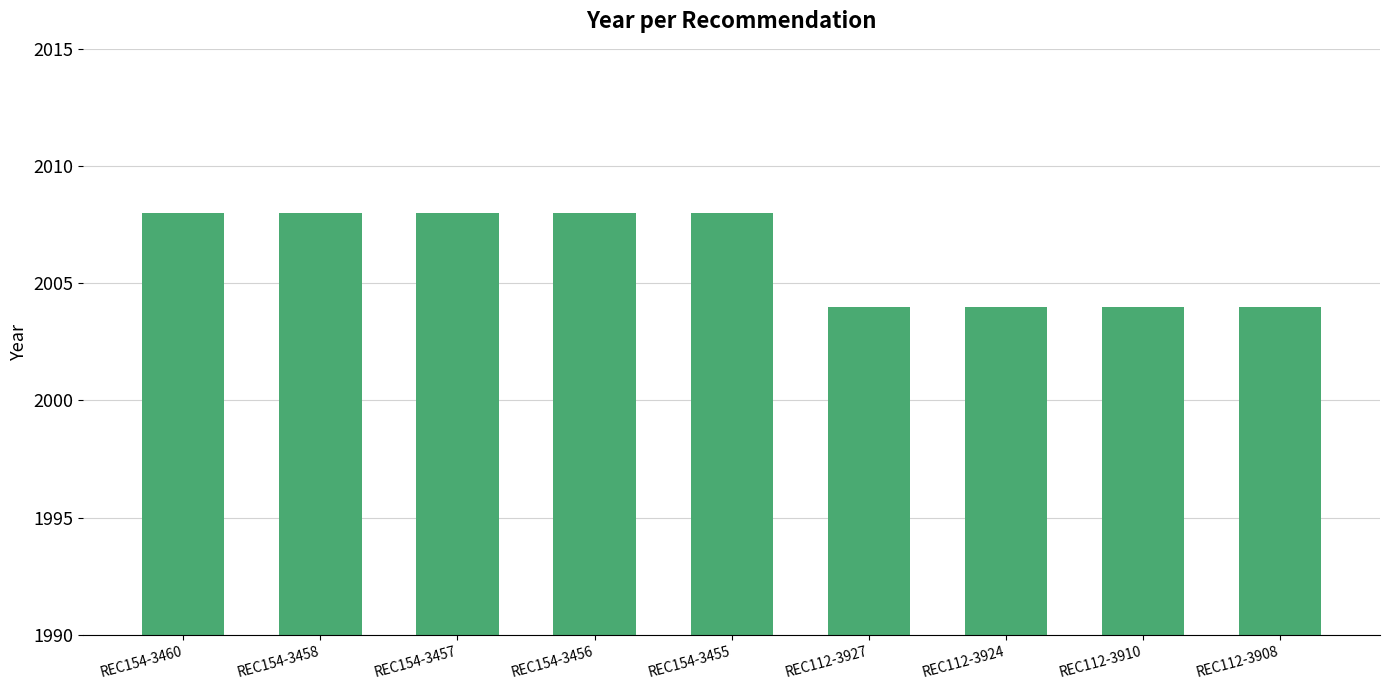

True or false: the data shows 1217 at REC112-3924.

False